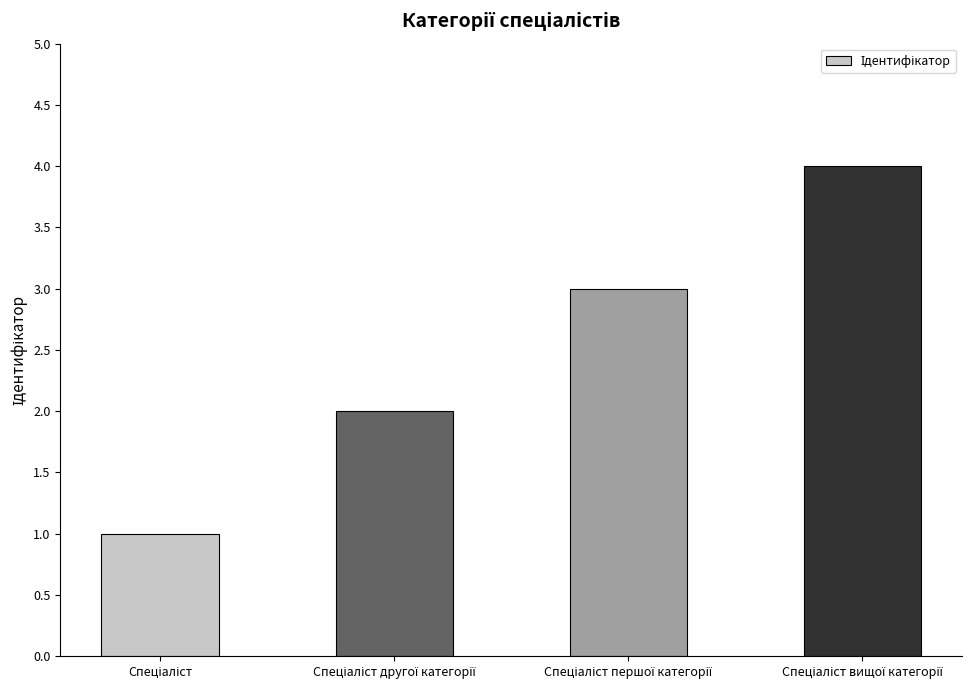

What is the greatest value displayed?

4